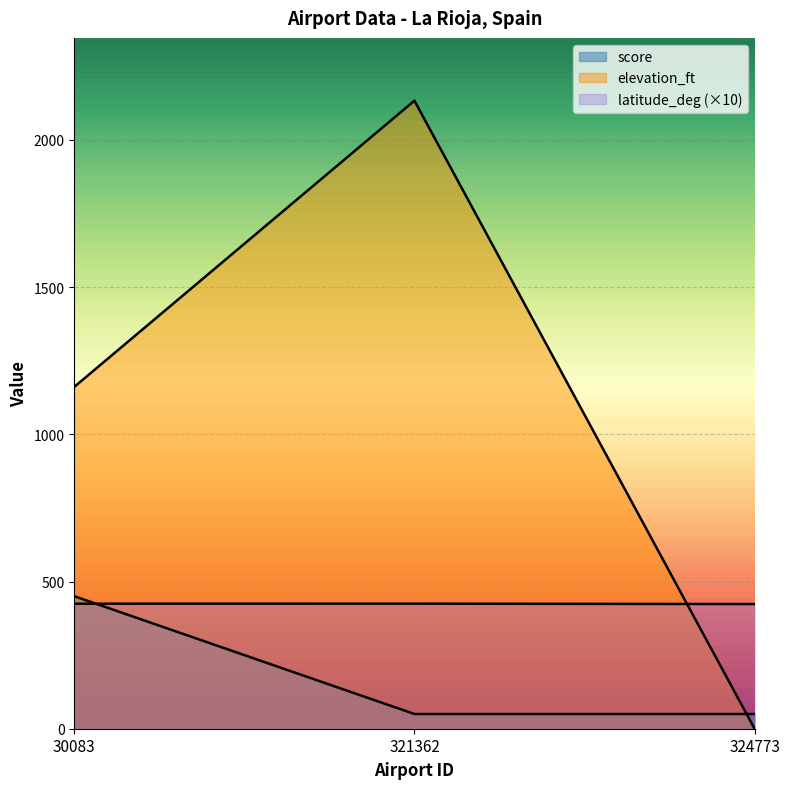

At how many categories does at least one series exceed 1367?

1